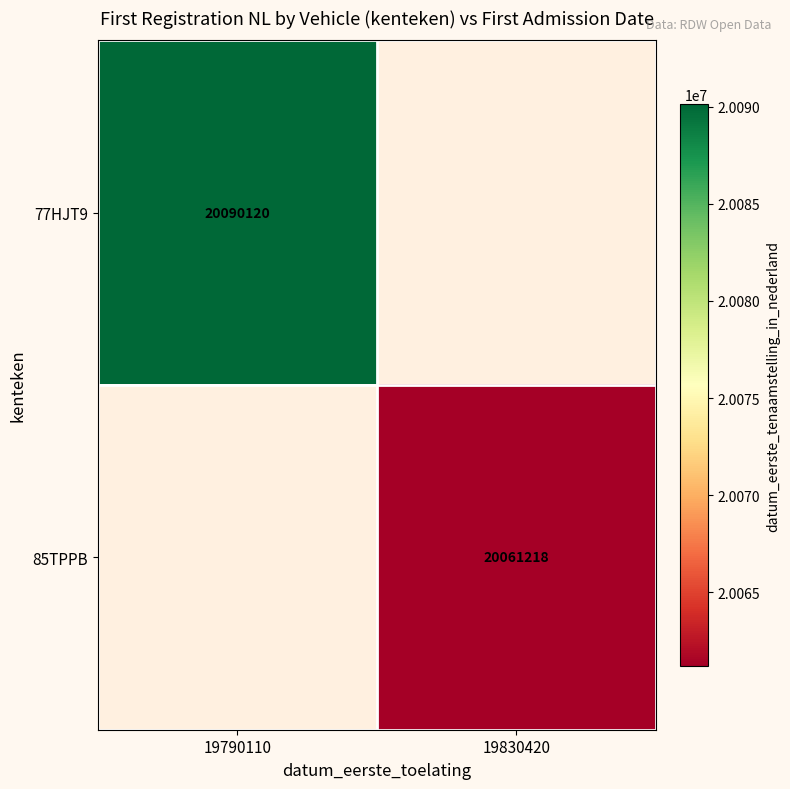

At how many categories does at least one series exceed 20082144?

1